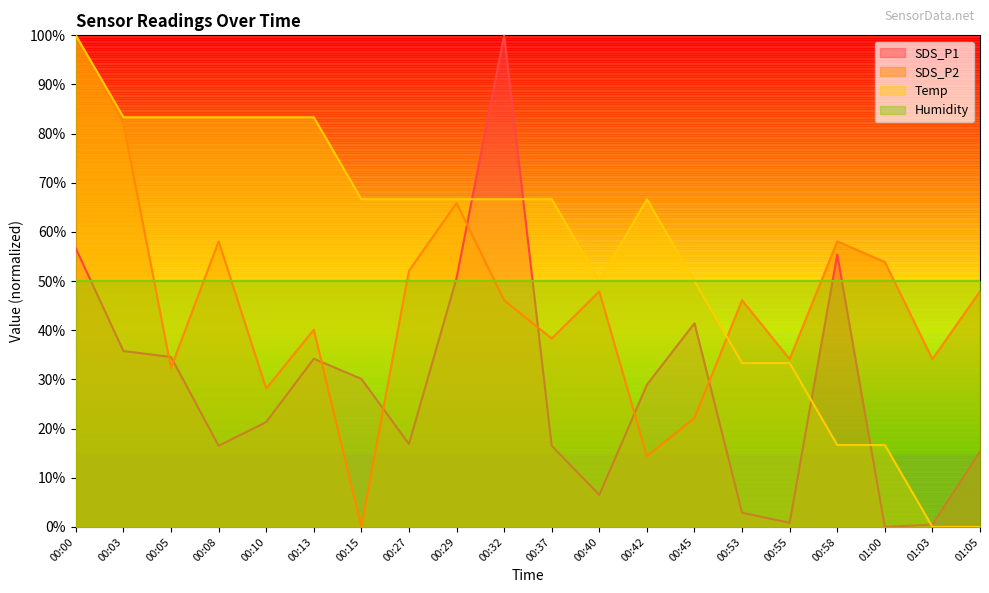

Is the value of Temp at 00:37 greater than the value of SDS_P1 at 00:15?

Yes